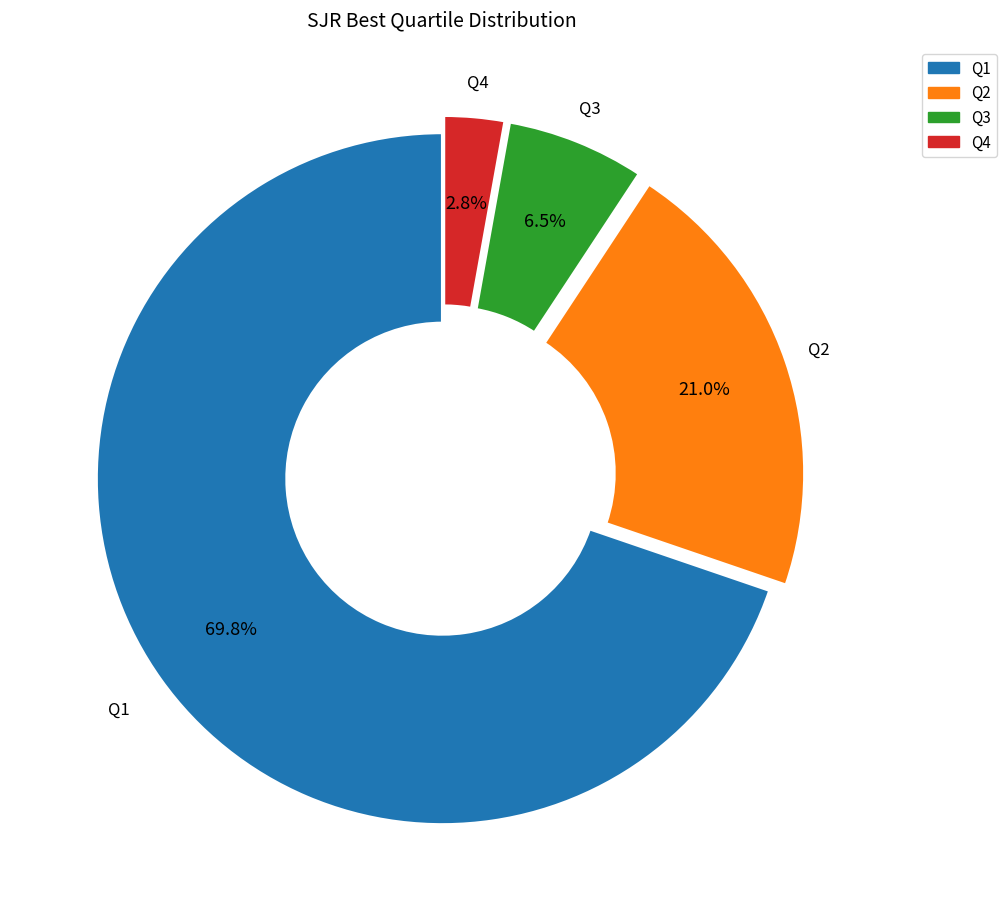

Between Q4 and Q3, which is larger?

Q3